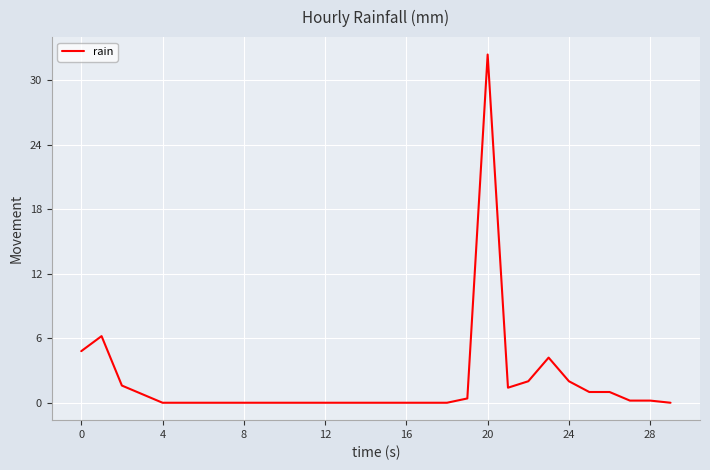

What is the maximum value shown in the chart?

32.4